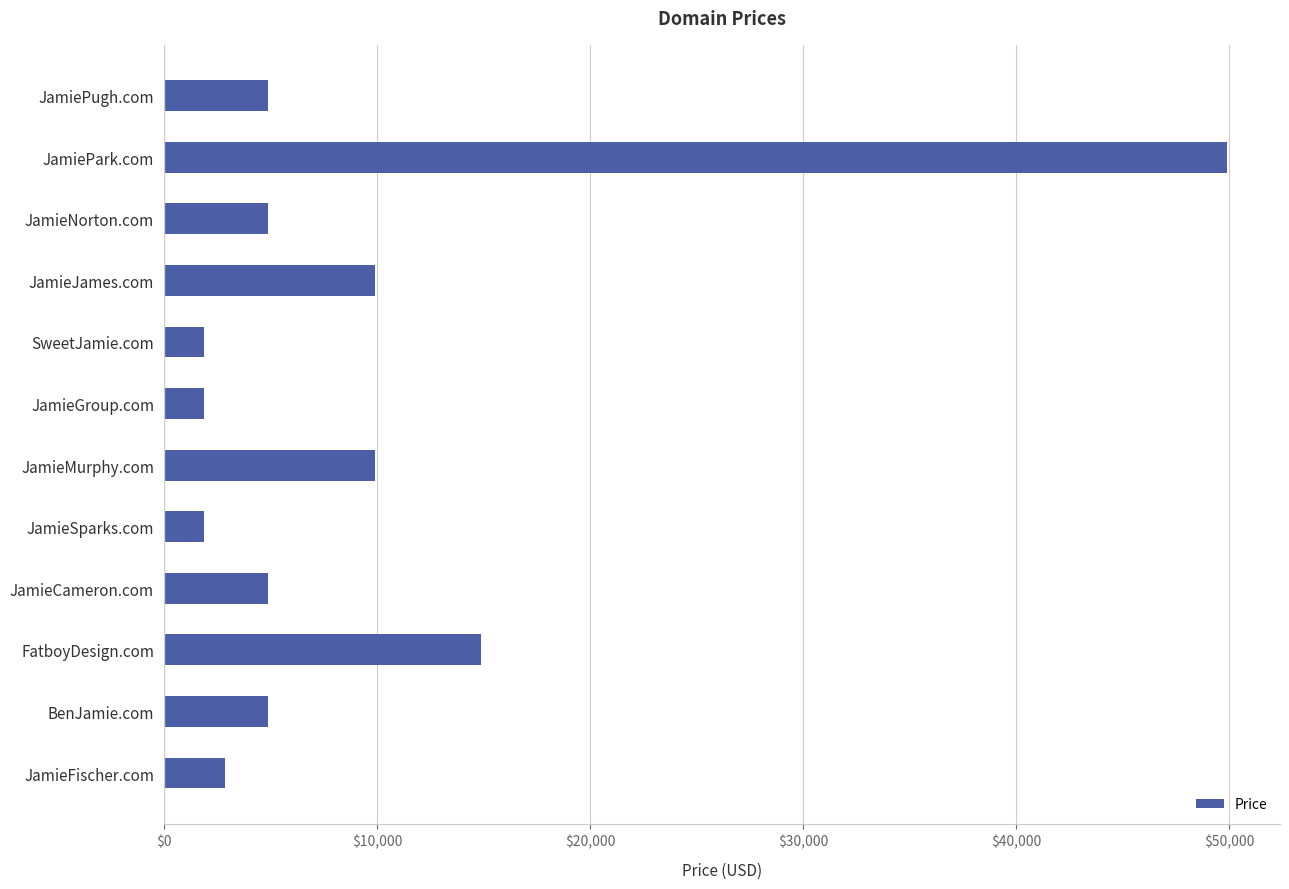

At which label is the value closest to 25888?

FatboyDesign.com